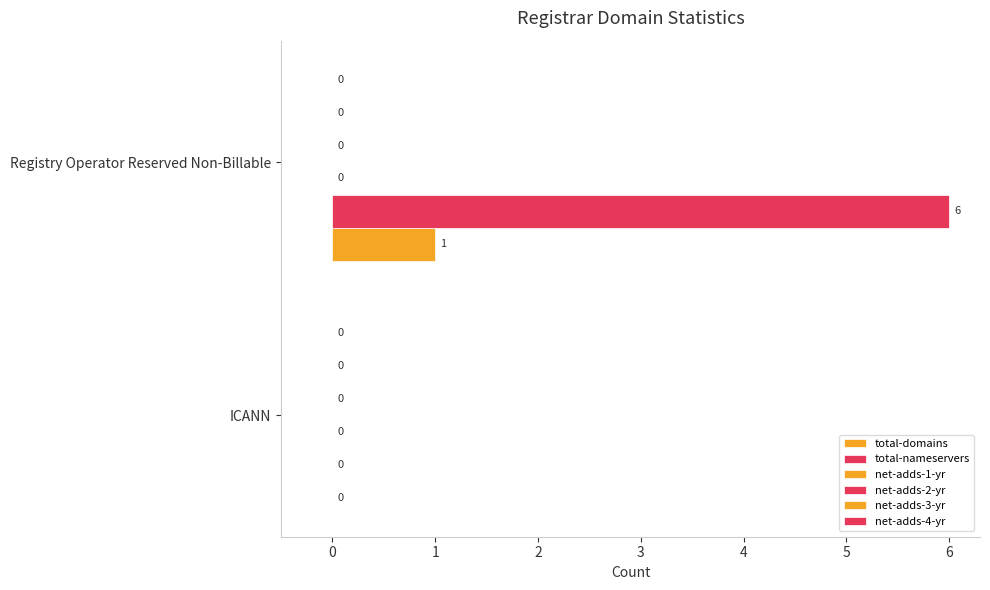

How many data points does each series have?

2